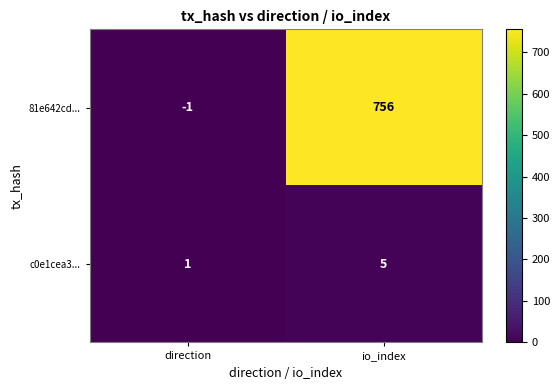

Reading right to left, transcribe all the data shown in this chart.

81e642cd...: 756	-1
c0e1cea3...: 5	1